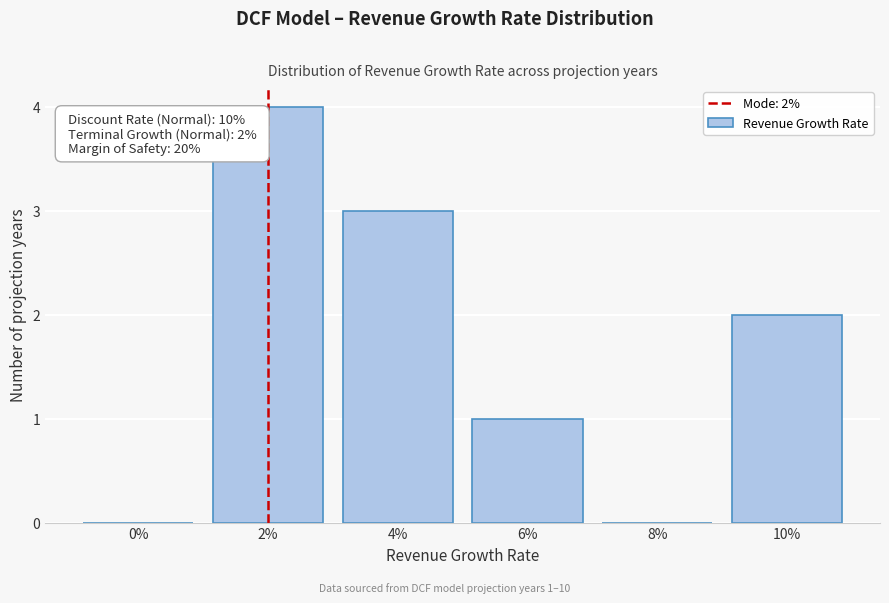

Reading left to right, extract all data points from this chart.

0%=0	2%=4	4%=3	6%=1	8%=0	10%=2